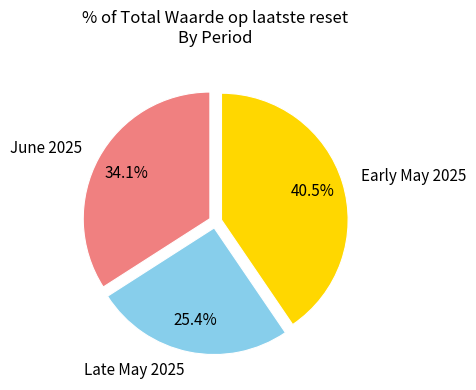

What is the total percentage of Late May 2025 and June 2025?

59.5%